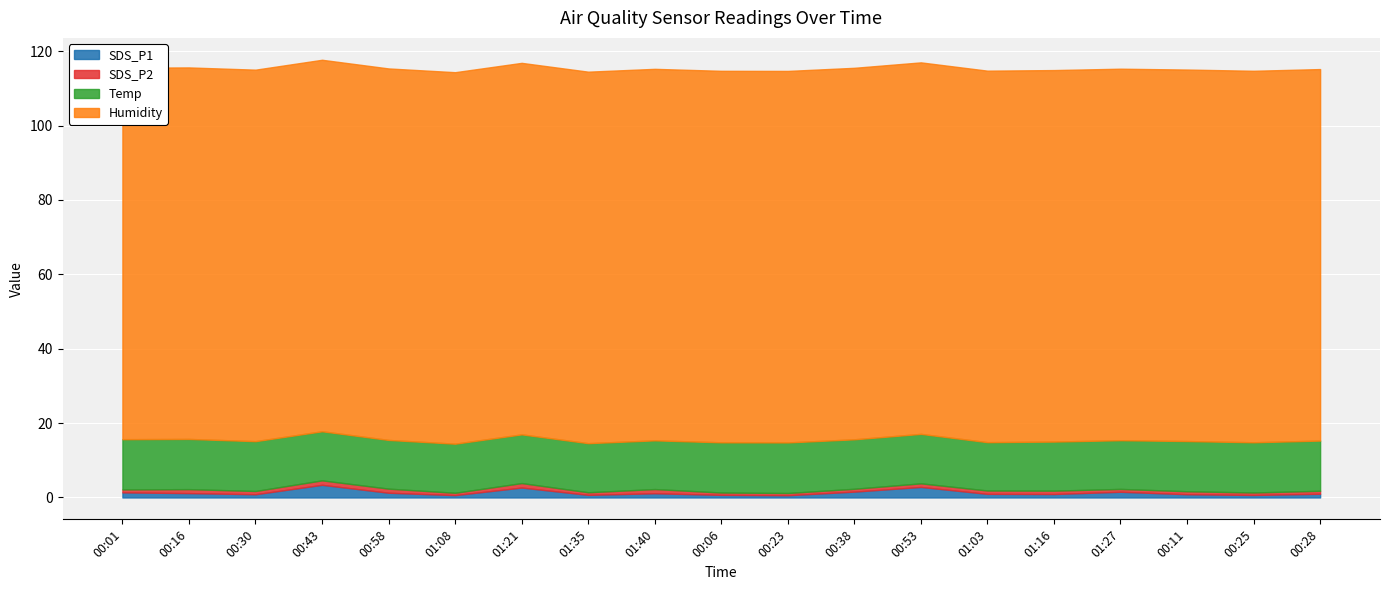

True or false: SDS_P1 has more than 2 points higher than both neighbors.

True